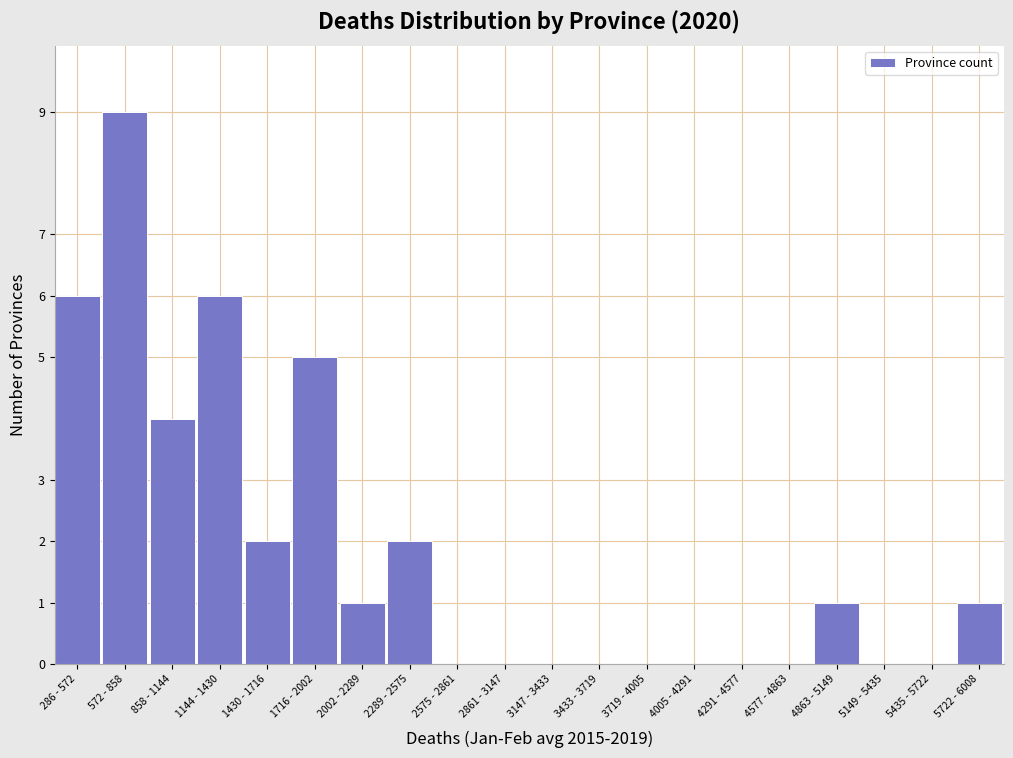

Reading left to right, what are all the values shown in this chart?

286 - 572=6	572 - 858=9	858 - 1144=4	1144 - 1430=6	1430 - 1716=2	1716 - 2002=5	2002 - 2289=1	2289 - 2575=2	2575 - 2861=0	2861 - 3147=0	3147 - 3433=0	3433 - 3719=0	3719 - 4005=0	4005 - 4291=0	4291 - 4577=0	4577 - 4863=0	4863 - 5149=1	5149 - 5435=0	5435 - 5722=0	5722 - 6008=1